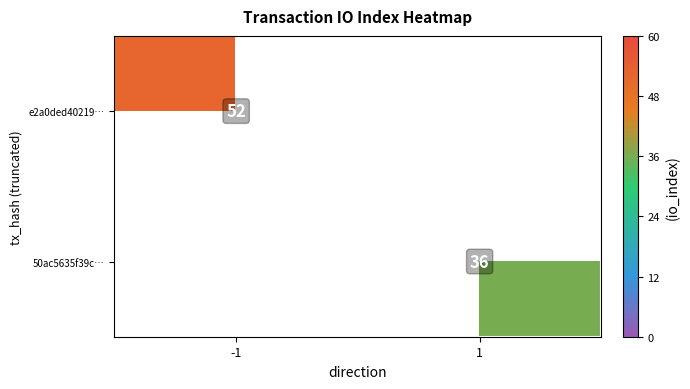

The 50ac5635f39c… series shows 36 at 1. True or false?

True